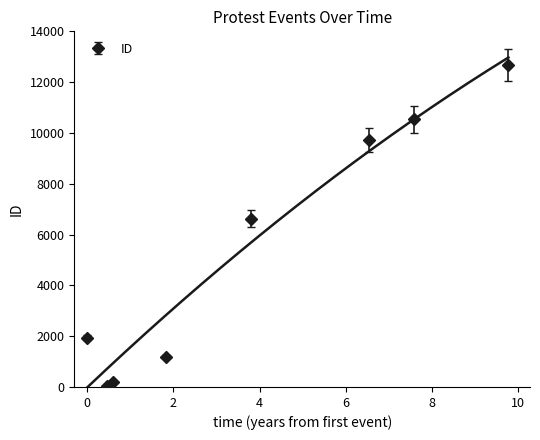

The chart shows a value of 10532 at 2022-03-08. True or false?

True